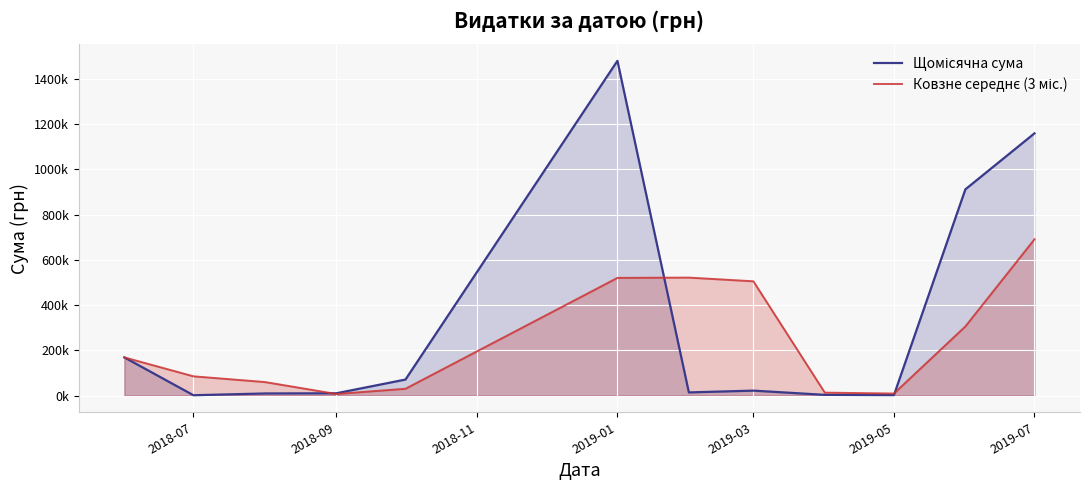

At how many categories does at least one series exceed 527679?

3